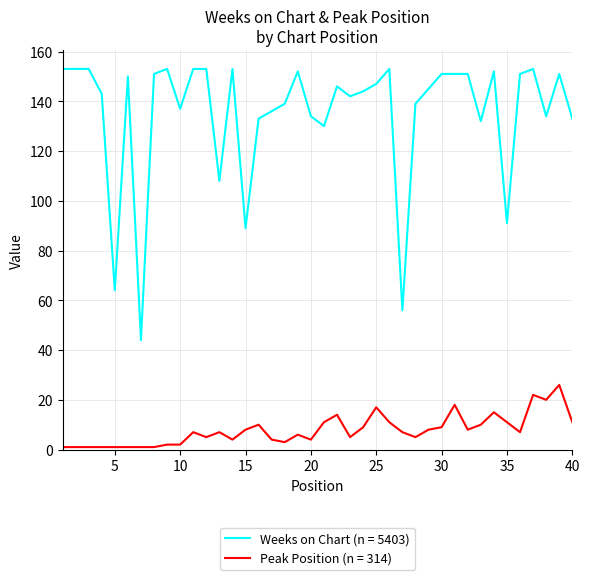

What is the greatest value displayed?

153